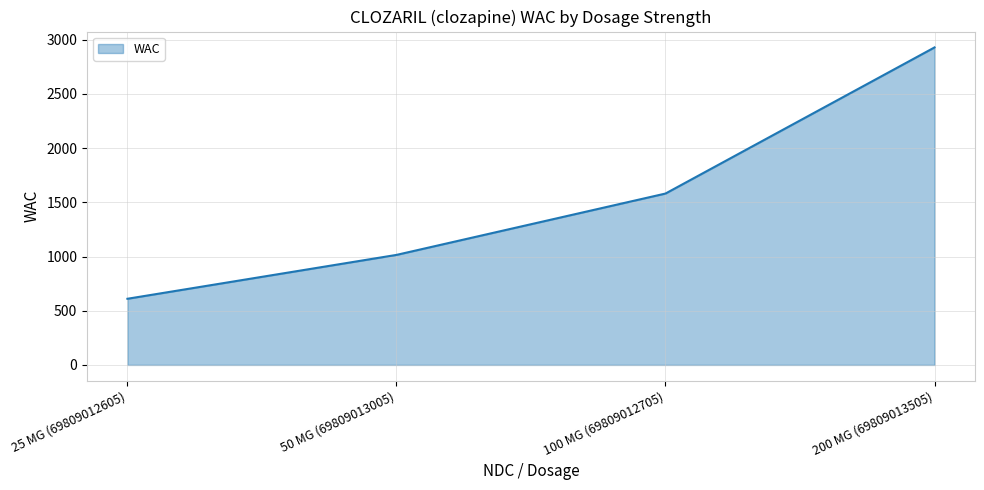

What is the change in value from 50 MG (69809013005) to 200 MG (69809013505)?

+1914.4